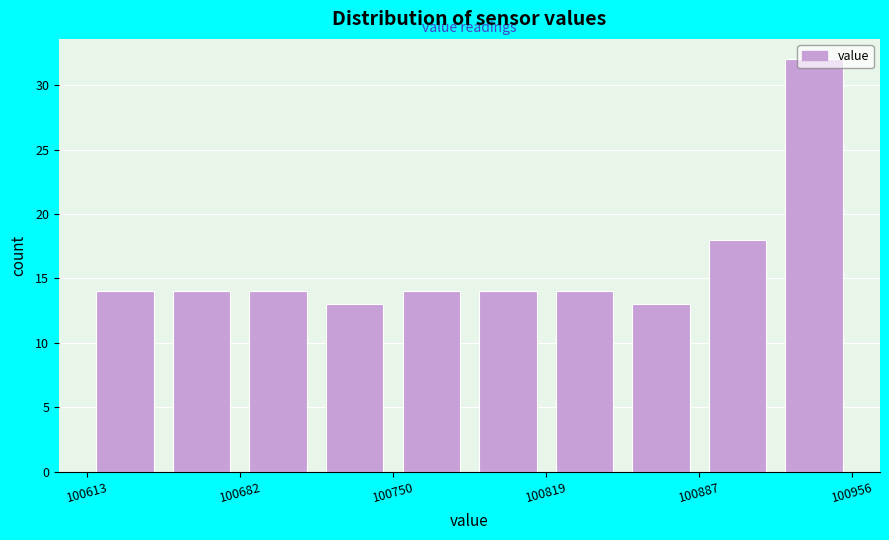

Around what value on the x-axis is the tallest bar? Give the approximate position of its centre, as read against the axis.

100940